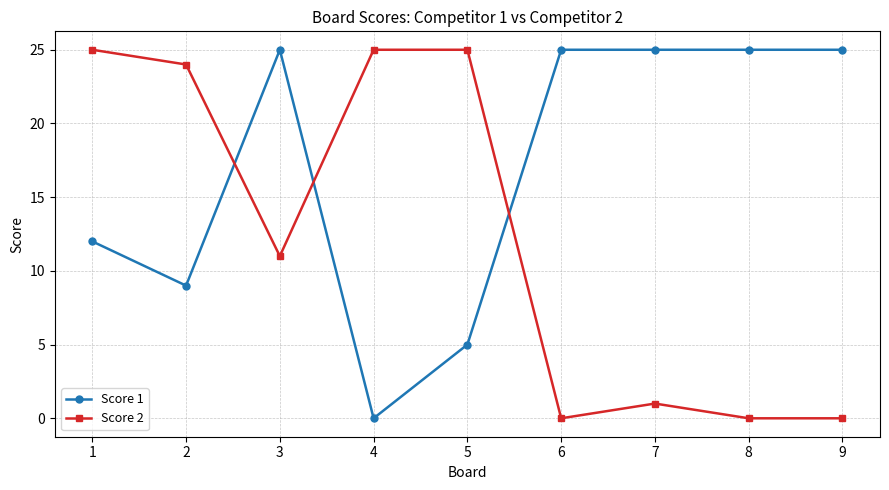

What is the difference between the highest and lowest values at 6?

25